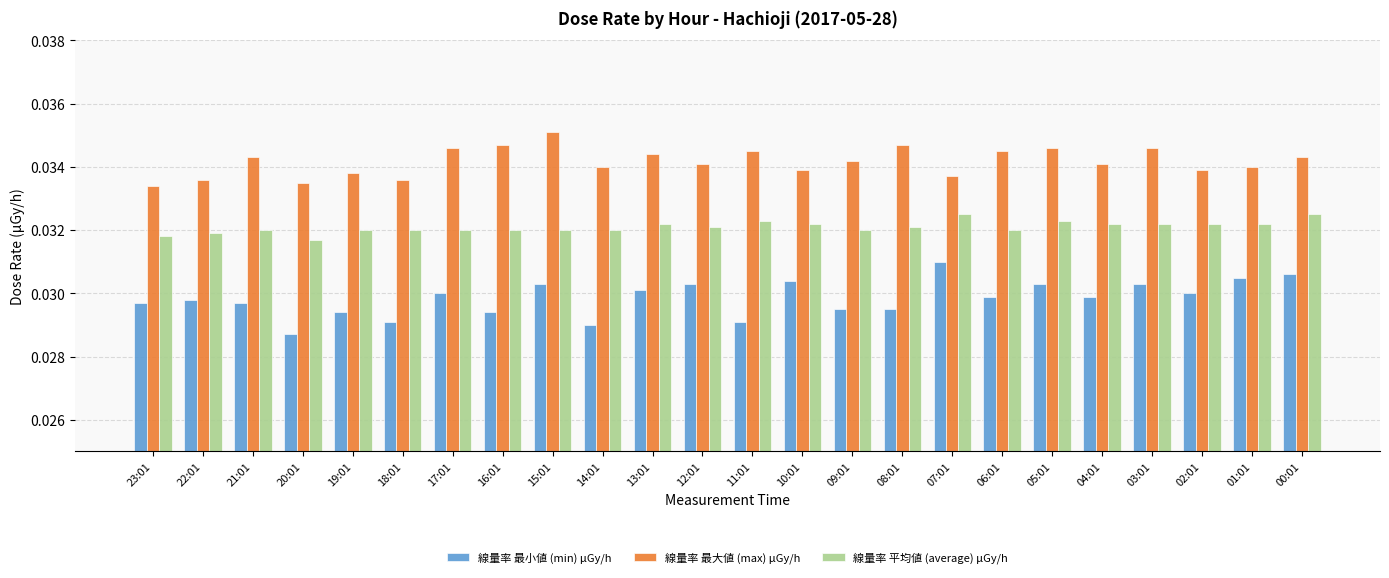

What are all the series names shown in the legend?

線量率 最小値 (min) μGy/h, 線量率 最大値 (max) μGy/h, 線量率 平均値 (average) μGy/h